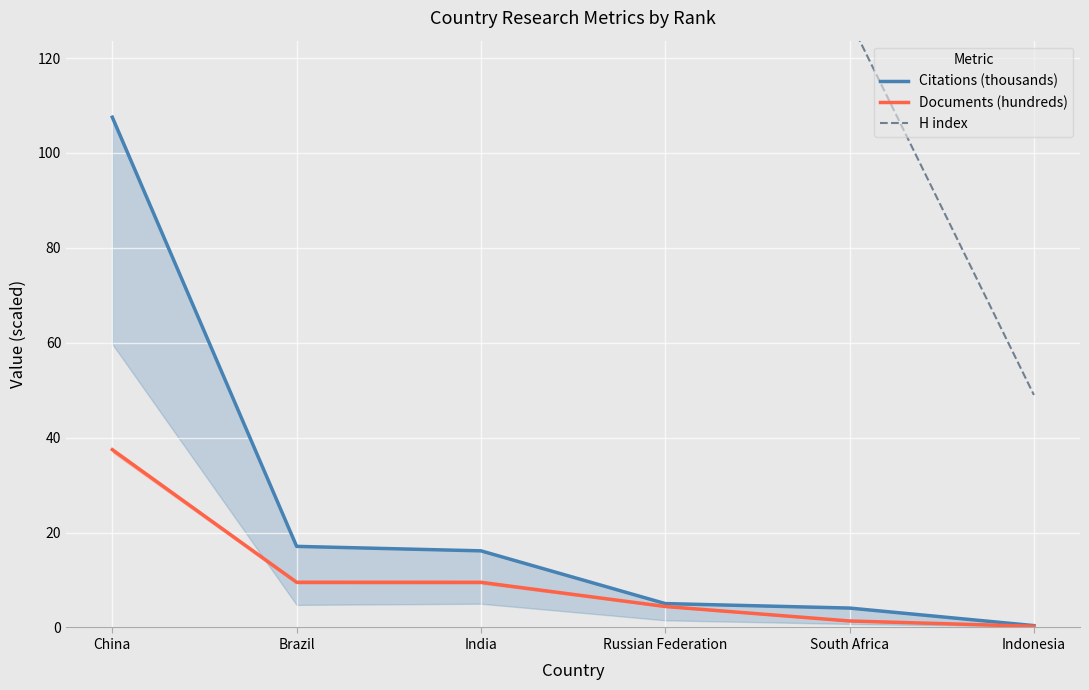

Rank the series at India from lowest to highest value.

Documents (hundreds), Citations (thousands), H index